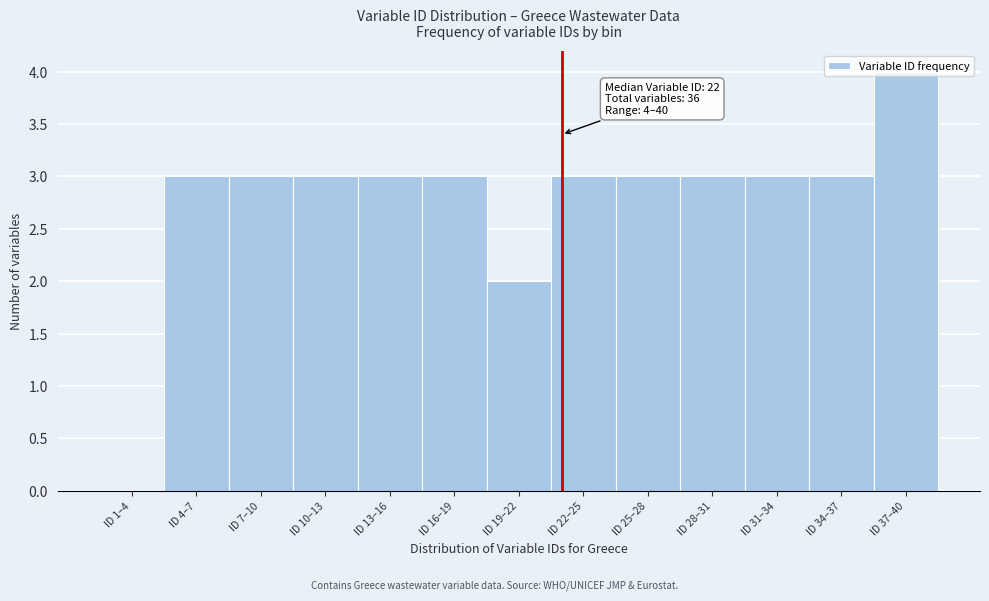

Which label corresponds to the largest value in the chart?

ID 37–40